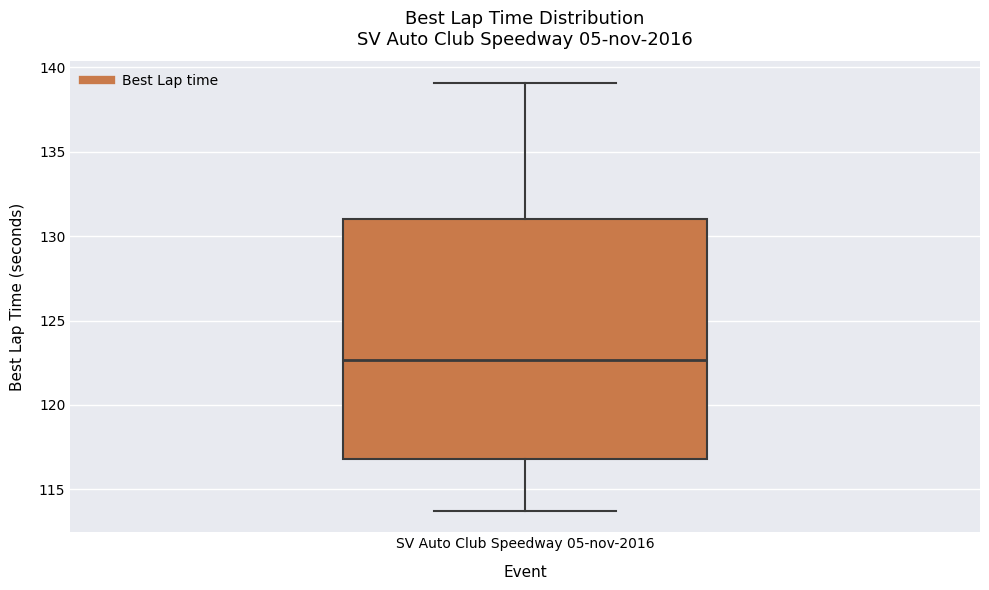

Transcribe this box plot: give where the median line is, the range the box spans, and where the two whiskers end, as read against the y-axis. The values are not printed on the chart, so give them approximately, as read against the axis.

median 122.5, box 117.0 to 131.0, whiskers 113.5 to 139.0